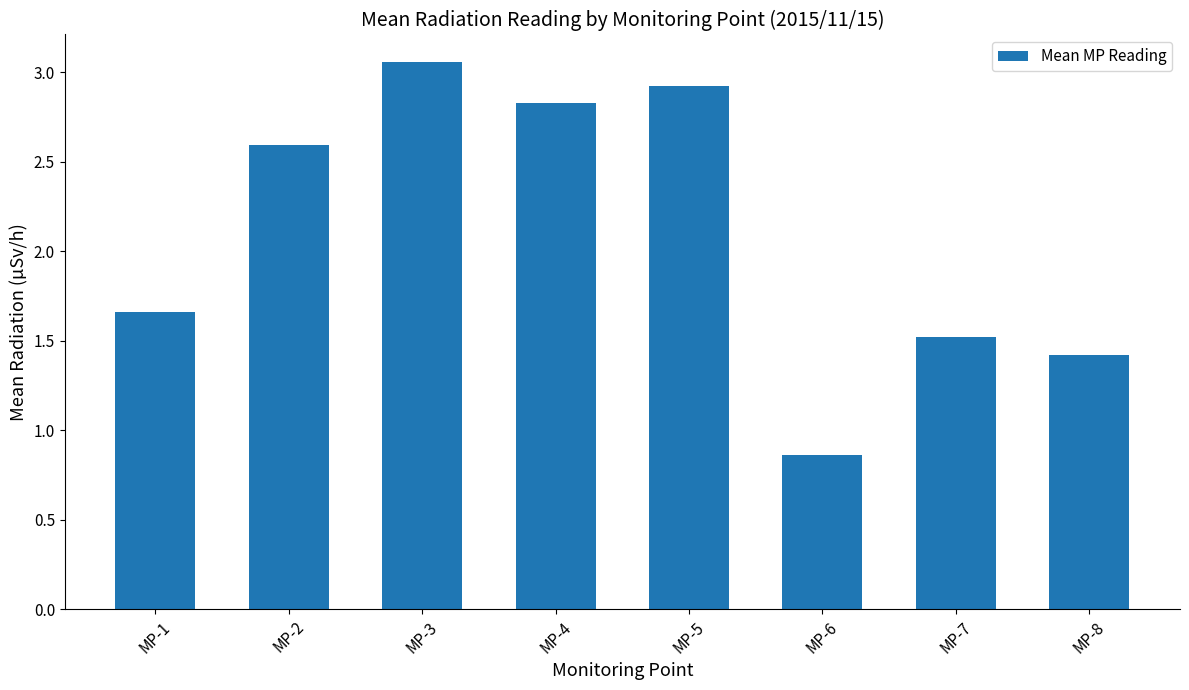

List the labels in order of value, largest first.

MP-3, MP-5, MP-4, MP-2, MP-1, MP-7, MP-8, MP-6